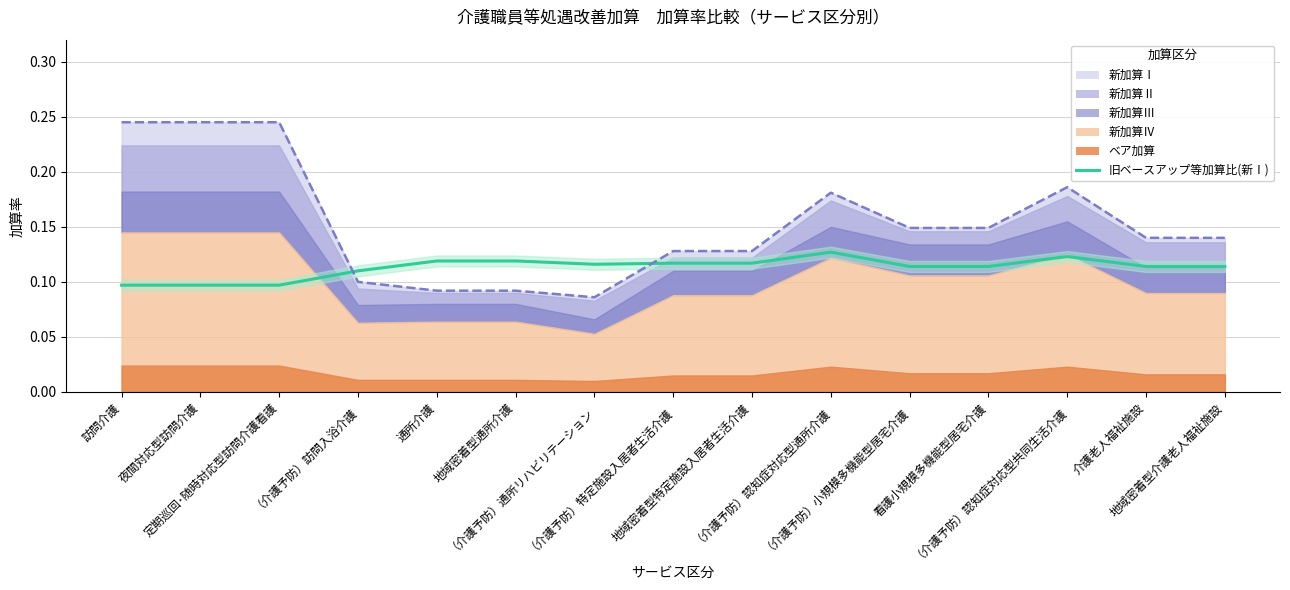

How many points are lower than both their immediate neighbors (excluding endpoints)?

1